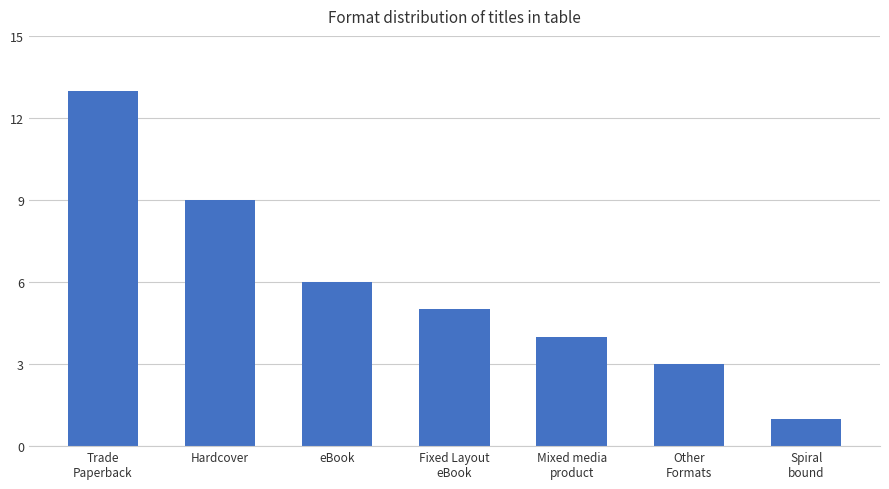

Is it true that the value at Trade
Paperback is 21?

False